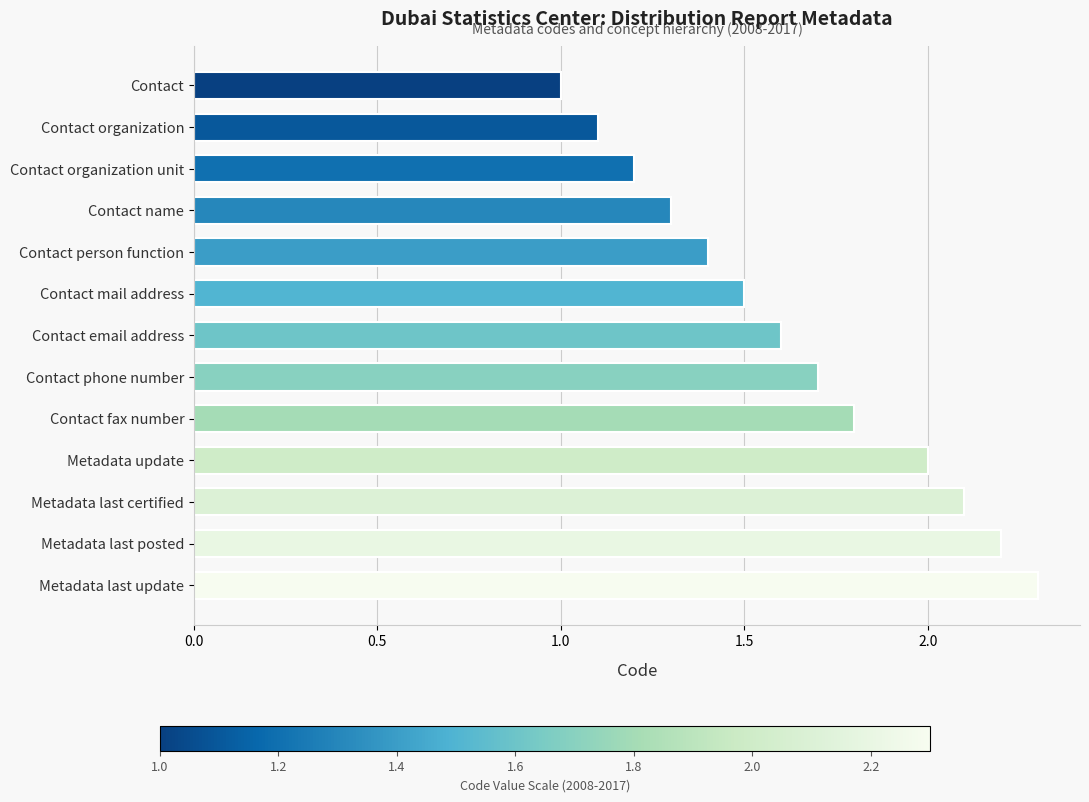

What is the difference between the maximum and second lowest values?

1.2